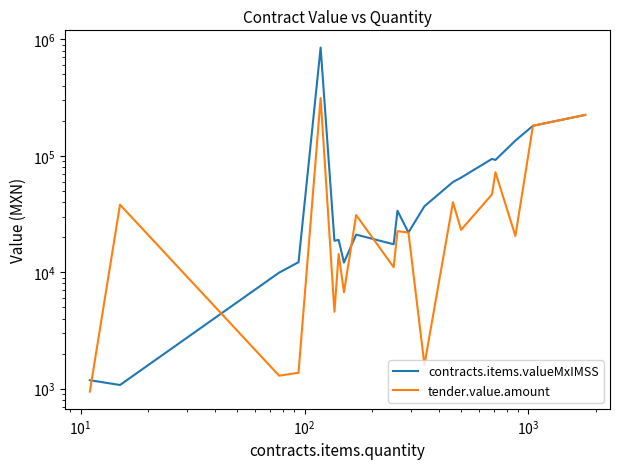

Rank the series by their average value, from lowest to highest.

tender.value.amount, contracts.items.valueMxIMSS